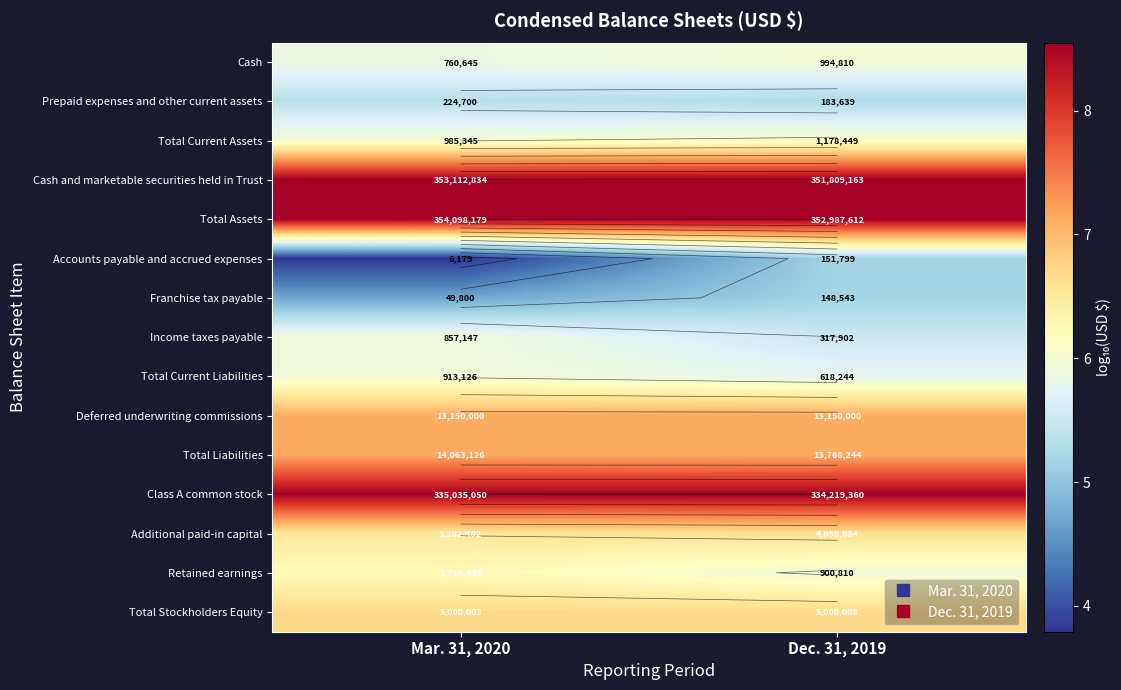

True or false: Total Liabilities has a value of 10.7 at Dec. 31, 2019.

False